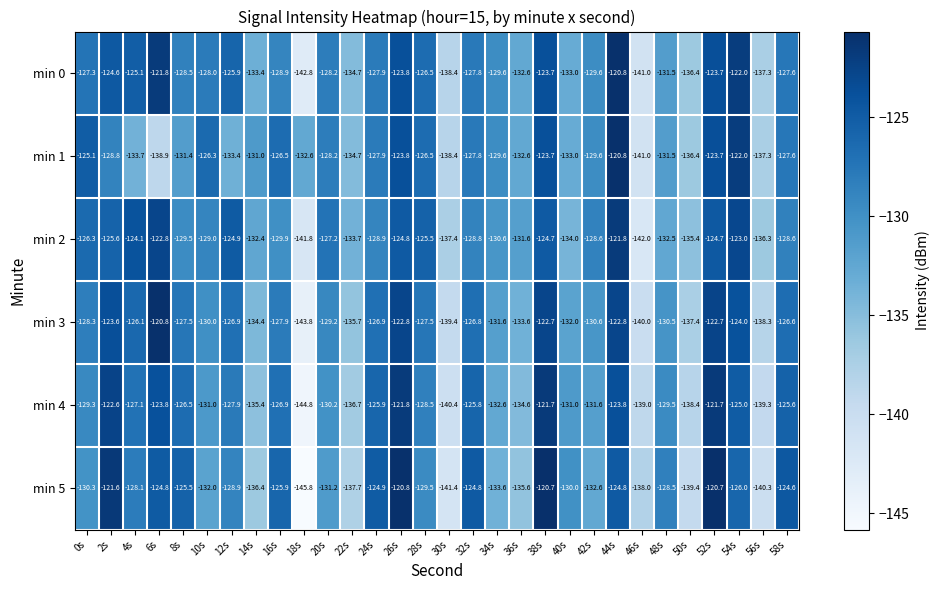

Read the min 4 value at 44s.

-123.8